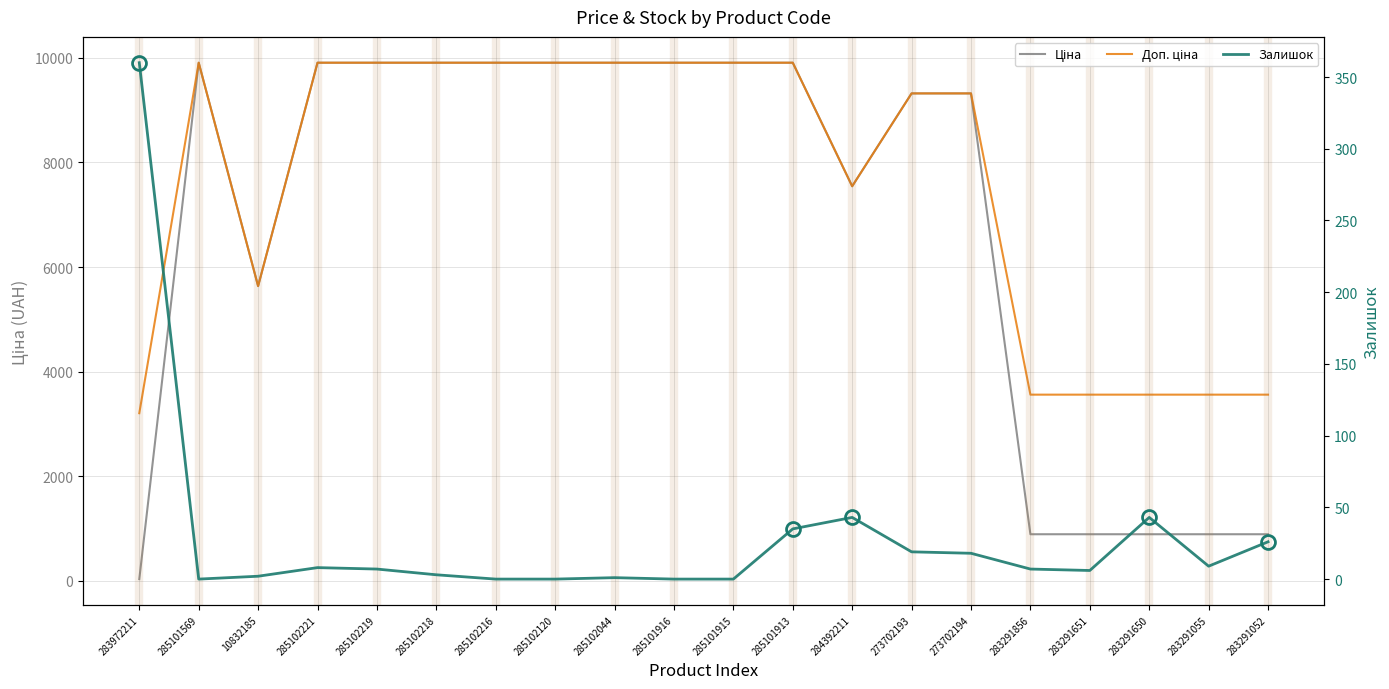

What is the difference between the highest and lowest values at 285102120?

9908.5